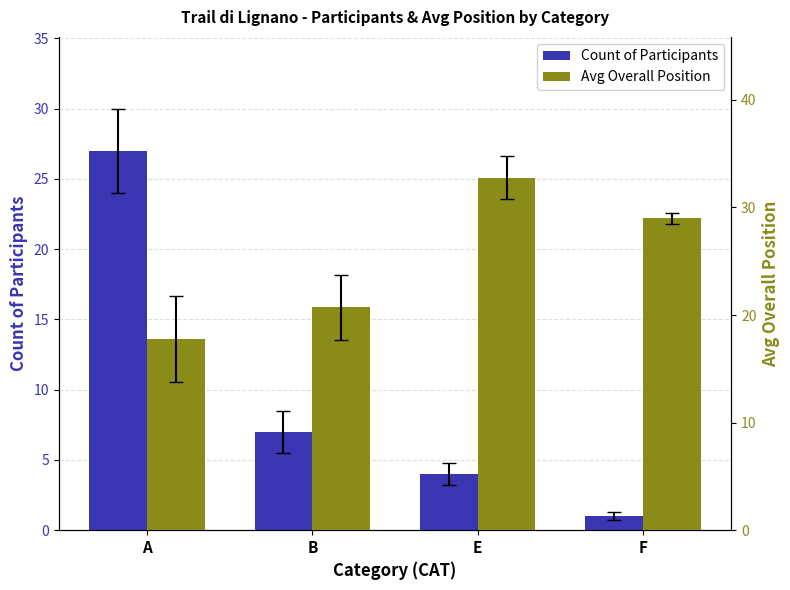

What are all the series names shown in the legend?

Count of Participants, Avg Overall Position